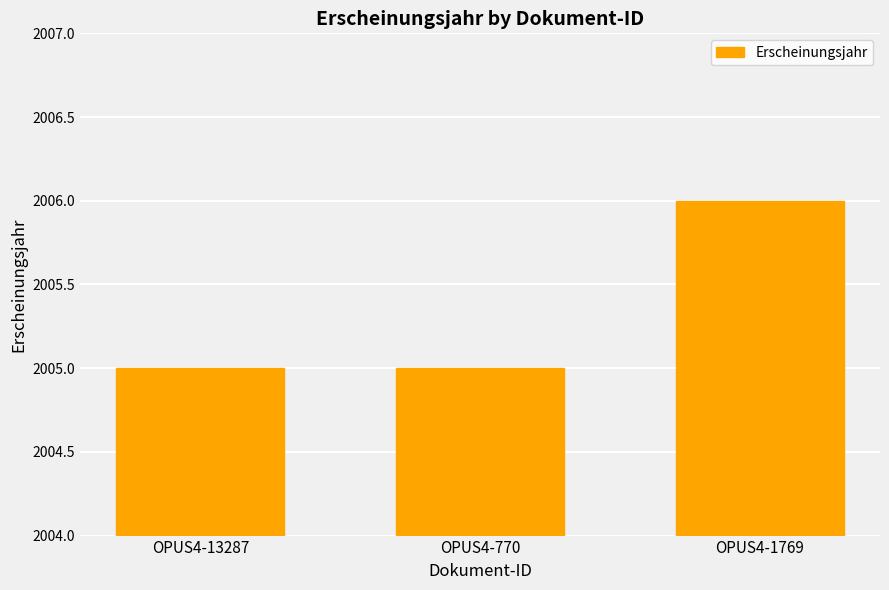

What is the smallest value displayed?

2005